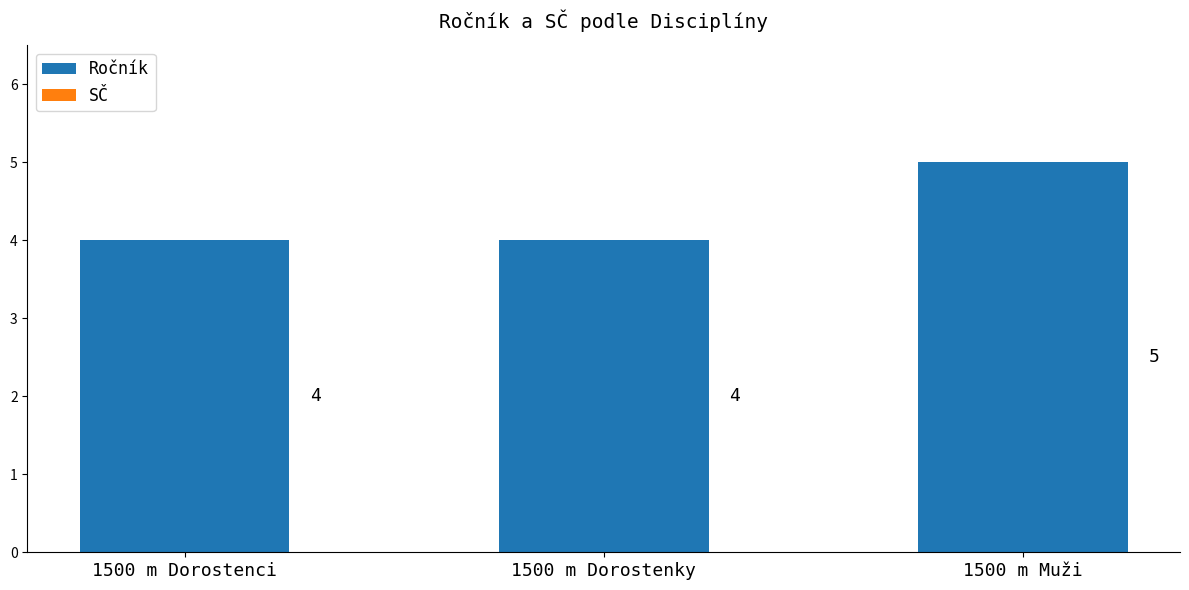

Approximately how many times larger is the value at 1500 m Dorostenci compared to 1500 m Dorostenky?

1.0